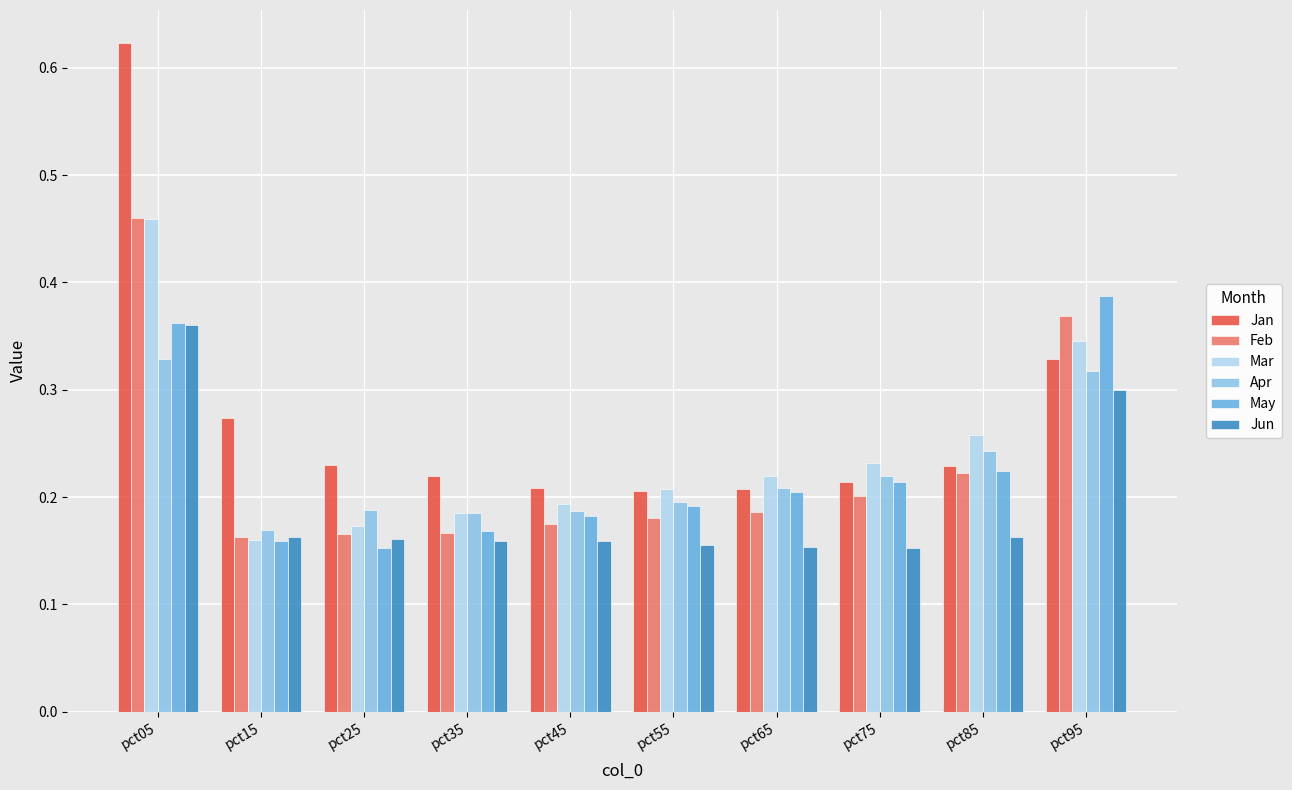

How many groups of bars are there?

10